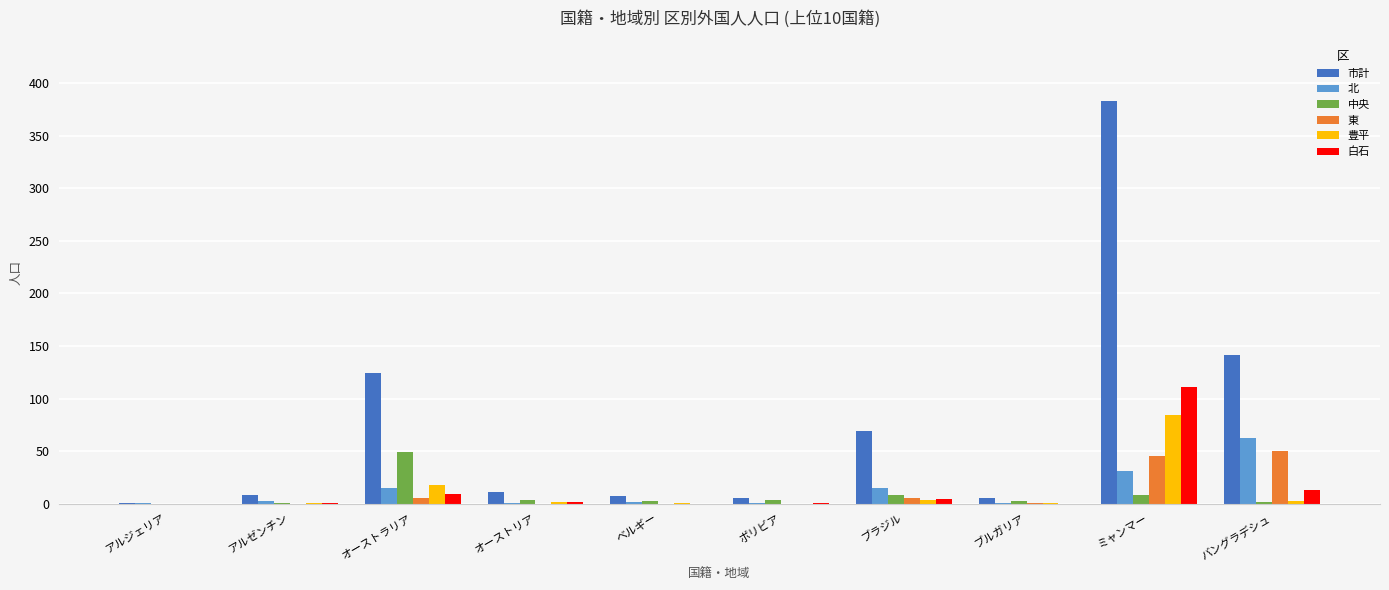

True or false: 白石 has a value of 51 at ブルガリア.

False